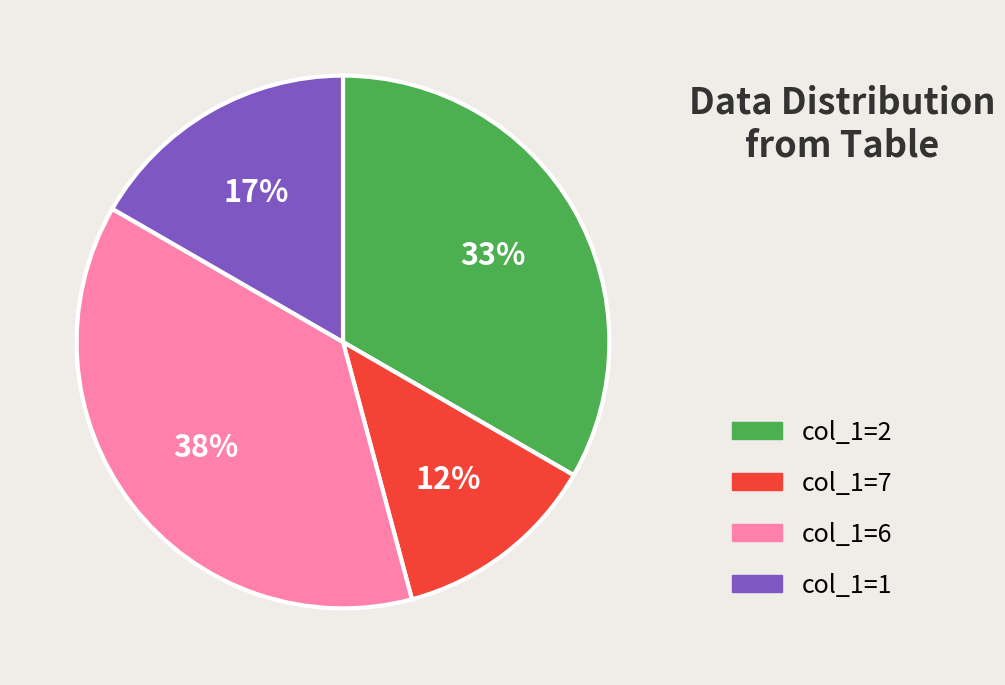

To the nearest percent, what is the average slice percentage?

25%